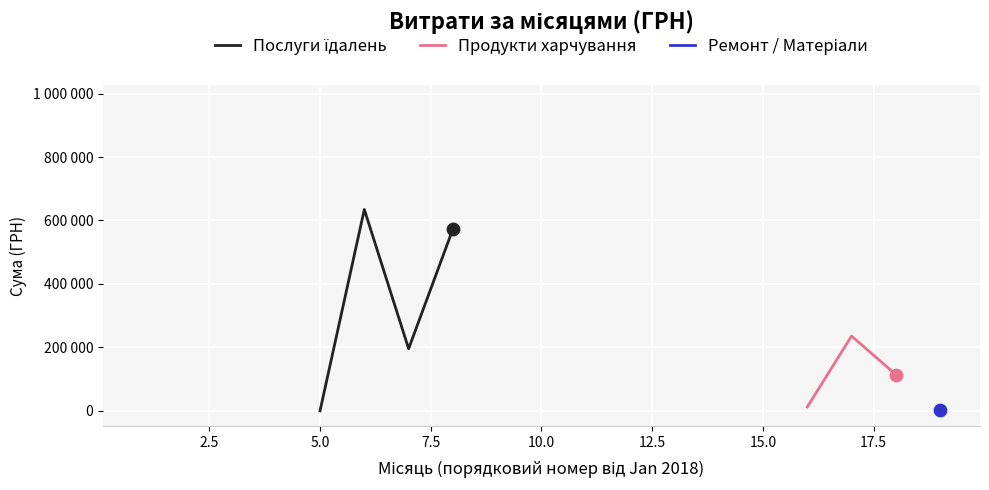

Which series has the largest Y range (max minus min)?

Послуги їдалень